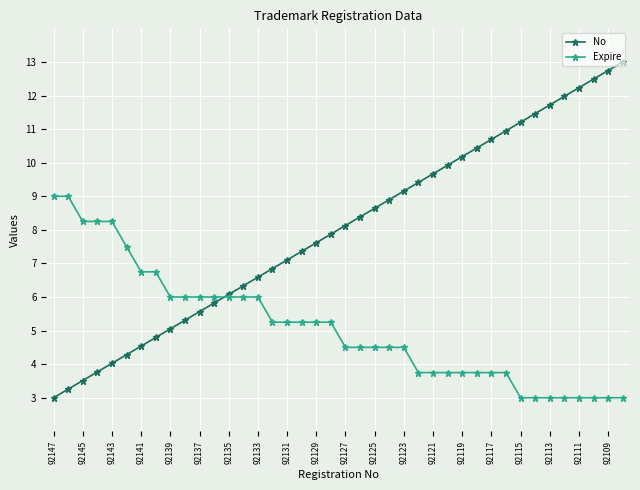

What is the value of the Expire point at the 6th from the left?

7.5